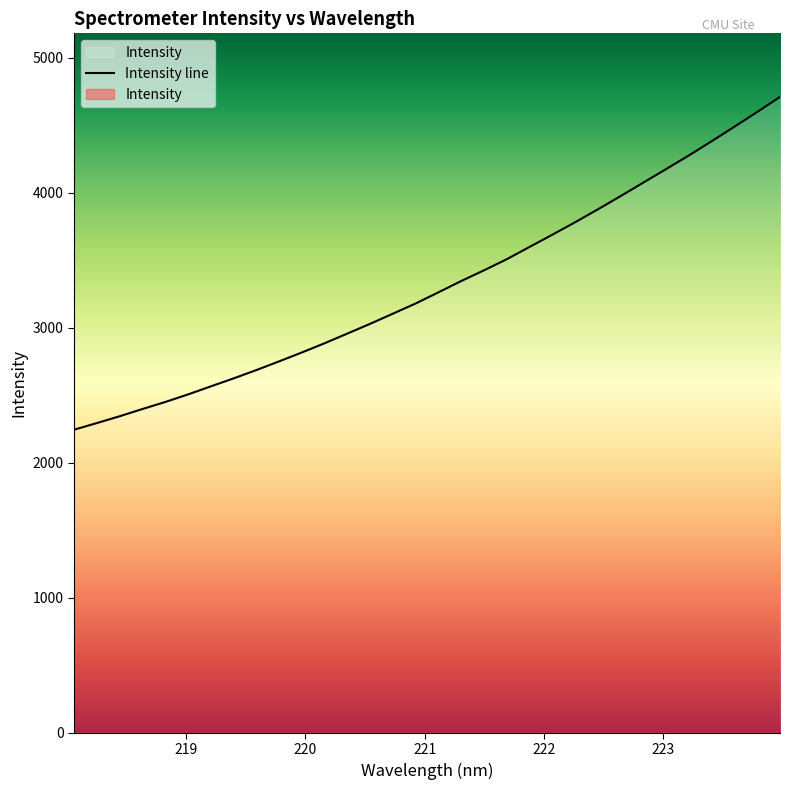

At which label does the data first exceed 3263?

221.1174